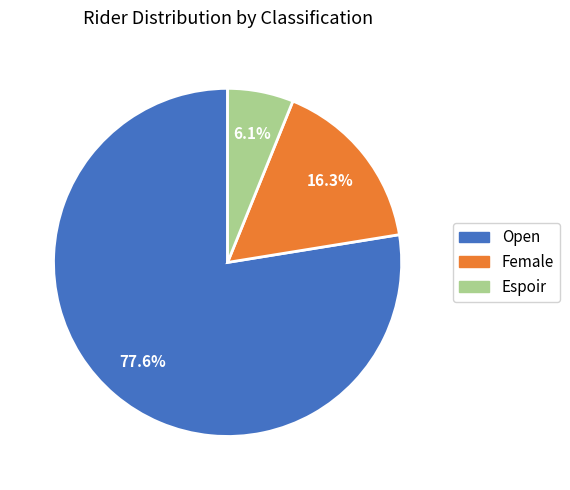

How many segments does this pie chart have?

3